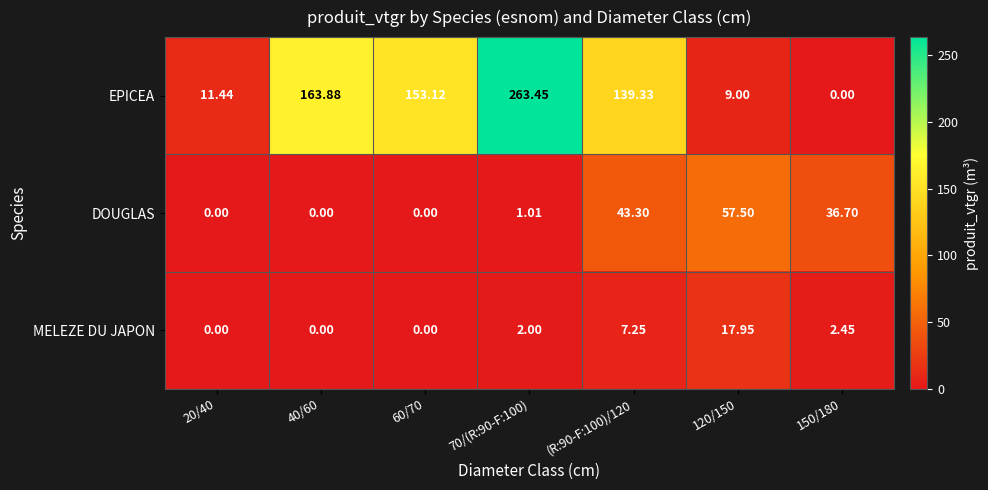

Is the value of DOUGLAS at 60/70 greater than the value of EPICEA at 40/60?

No